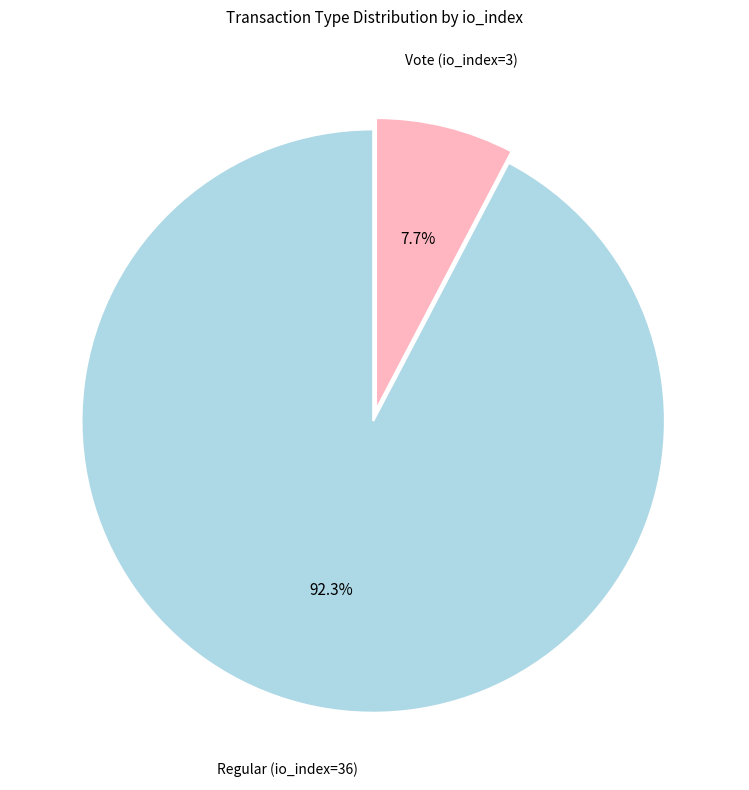

What is the largest slice in the pie chart?

Regular (io_index=36)